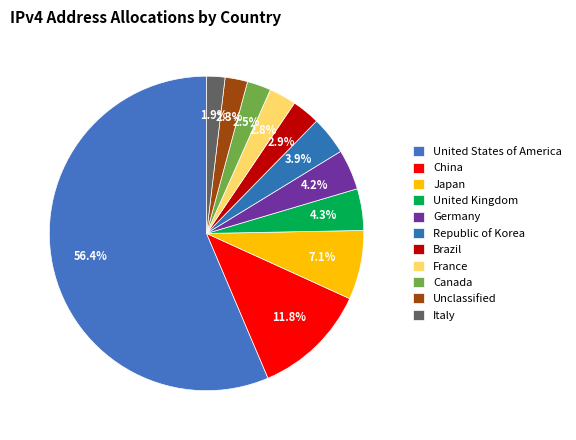

What is the smallest slice in the pie chart?

Italy